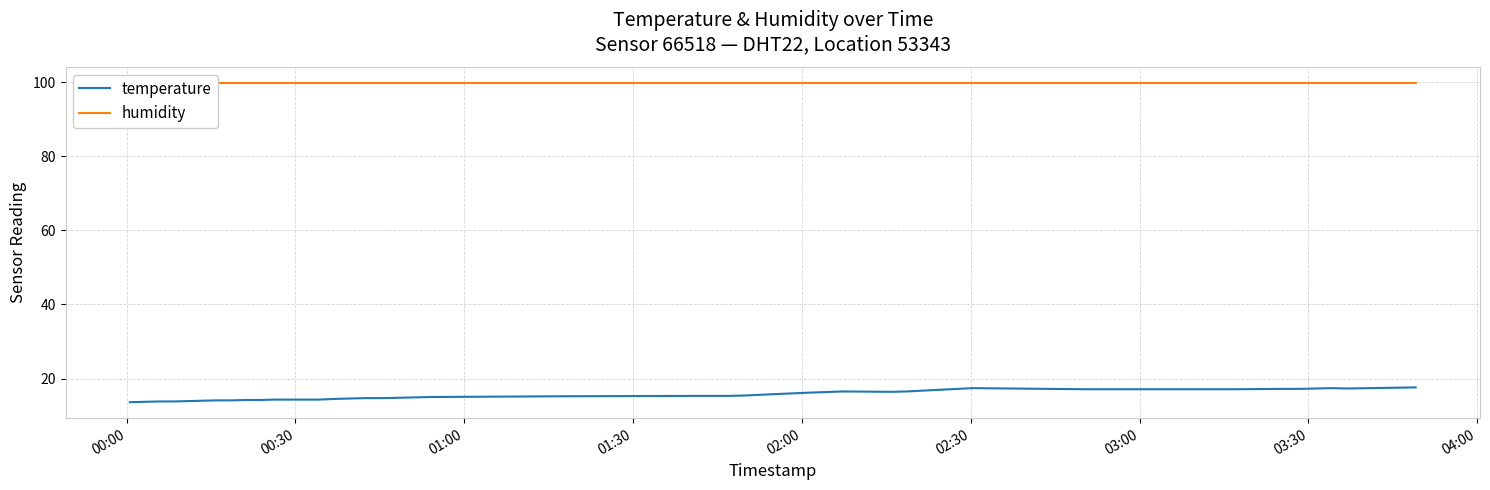

What is the lowest value of the temperature series?

13.6